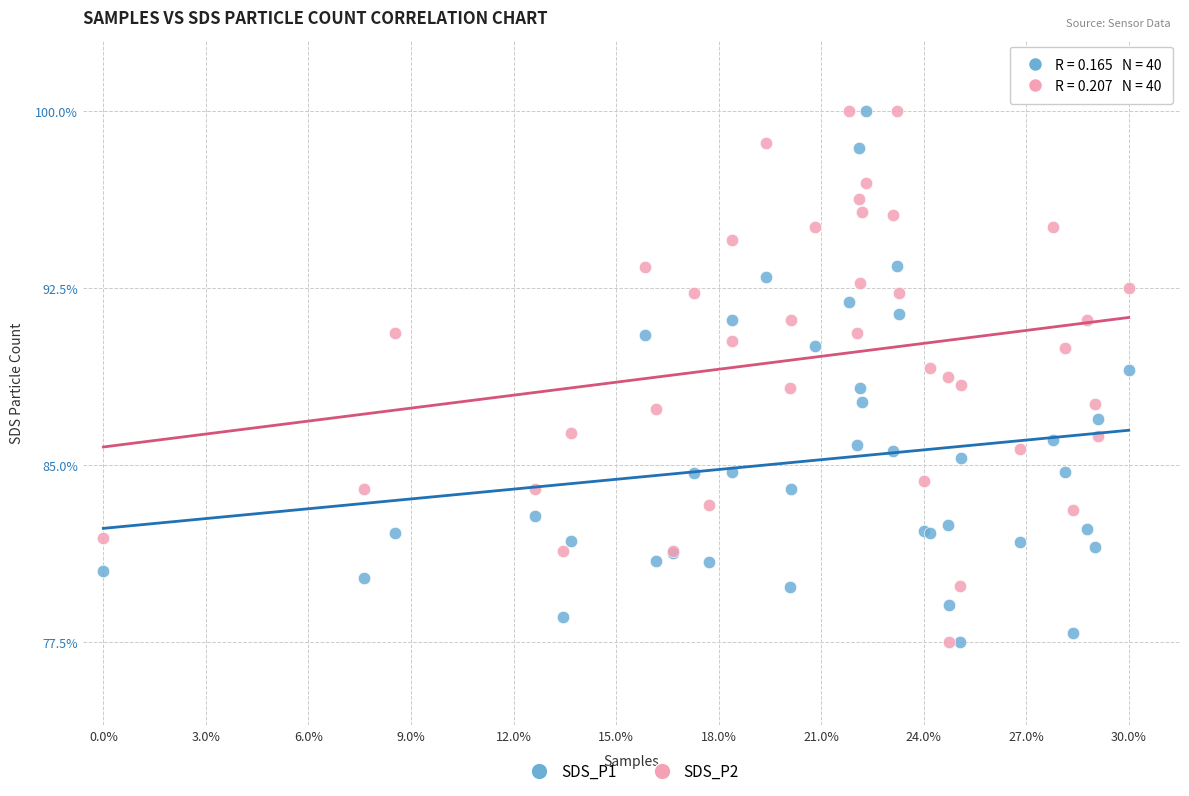

What is the X range (max minus min) for the scatter plot?

1.0